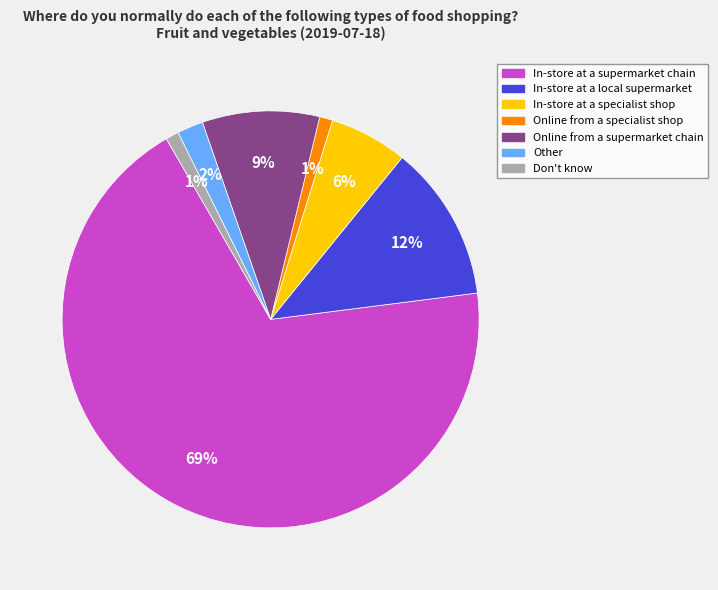

How many slices are in this pie chart?

7